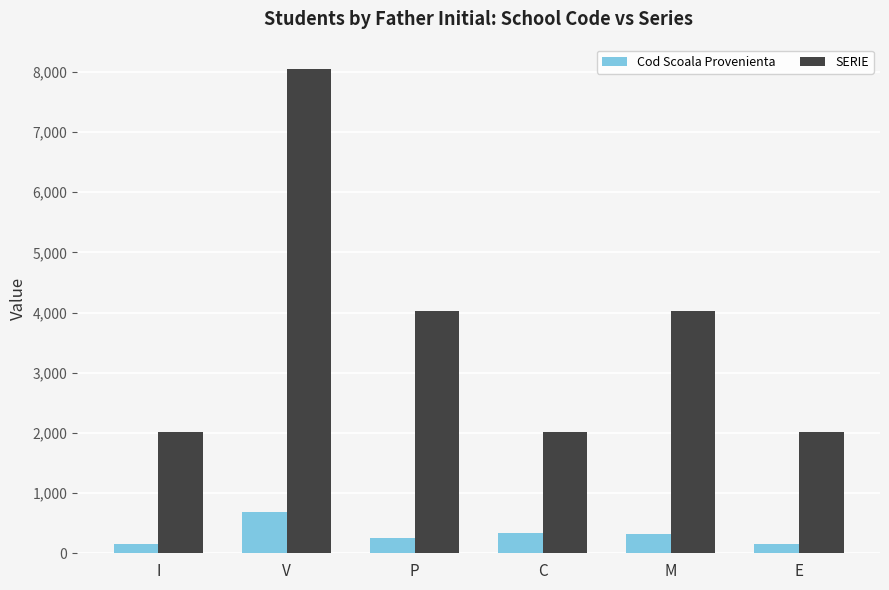

What is the average value of the Cod Scoala Provenienta series?

319